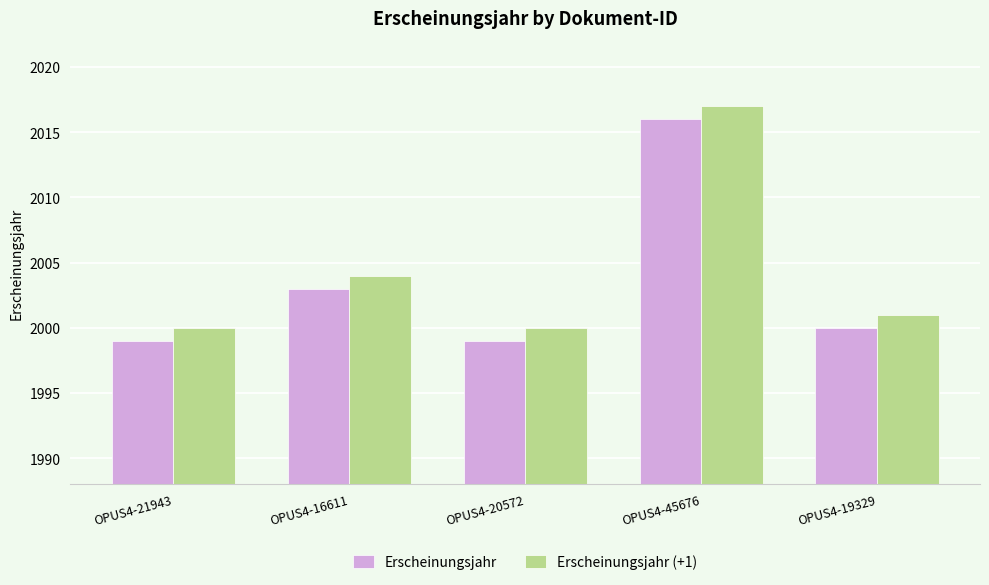

What is the difference between the highest and lowest values at OPUS4-21943?

1